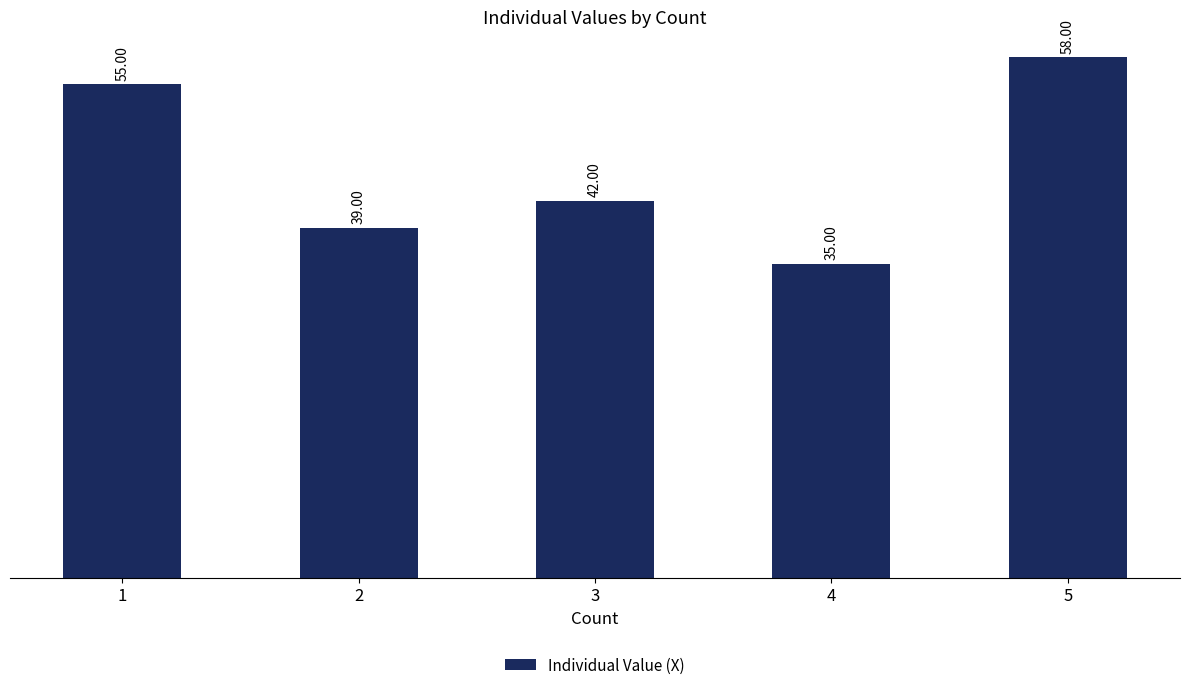

Reading left to right, what are all the values shown in this chart?

55	39	42	35	58